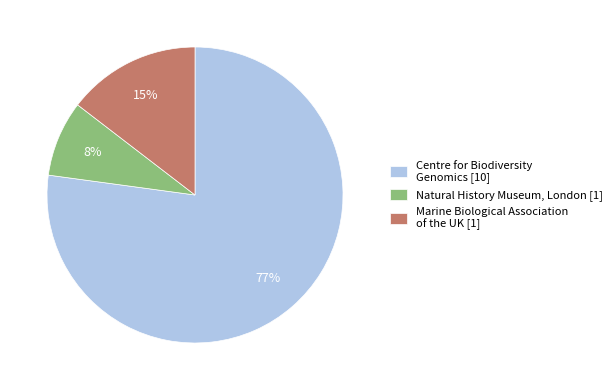

To the nearest percent, what is the difference between the largest and smallest slice percentages?

69%